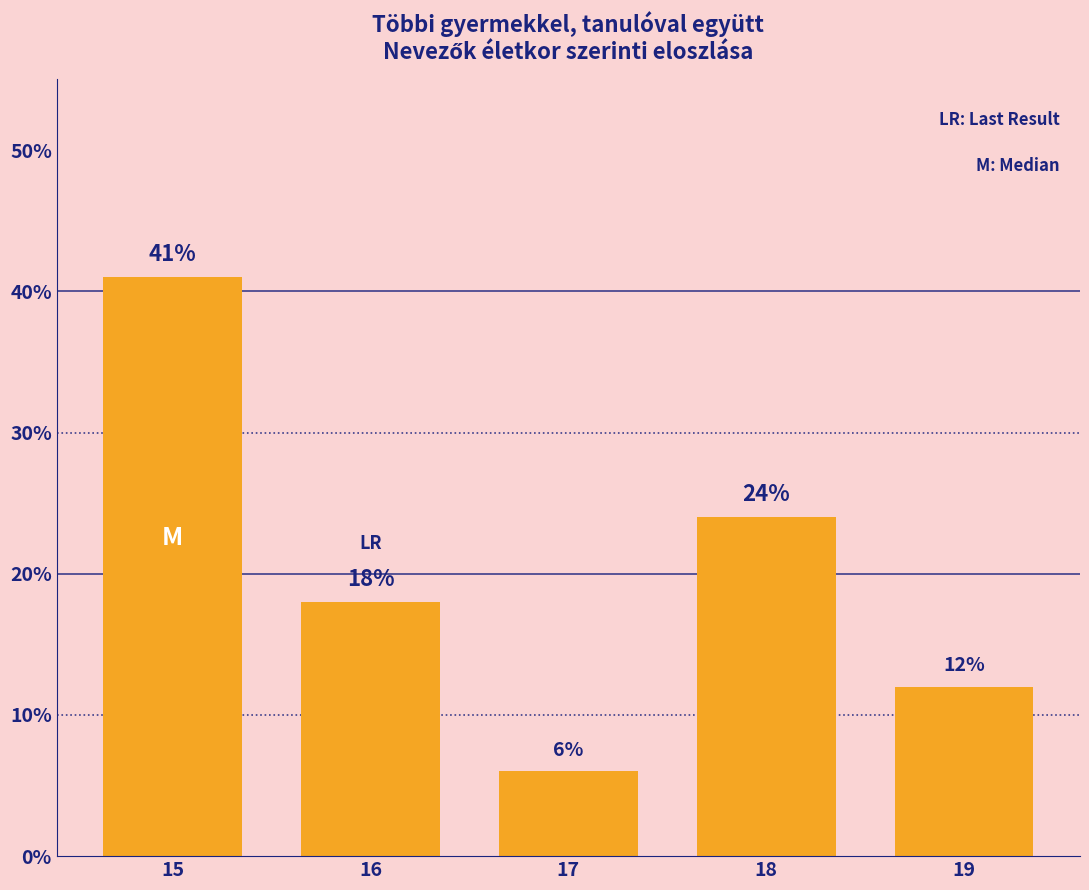

Reading left to right, list all the values displayed in this chart.

41	18	6	24	12